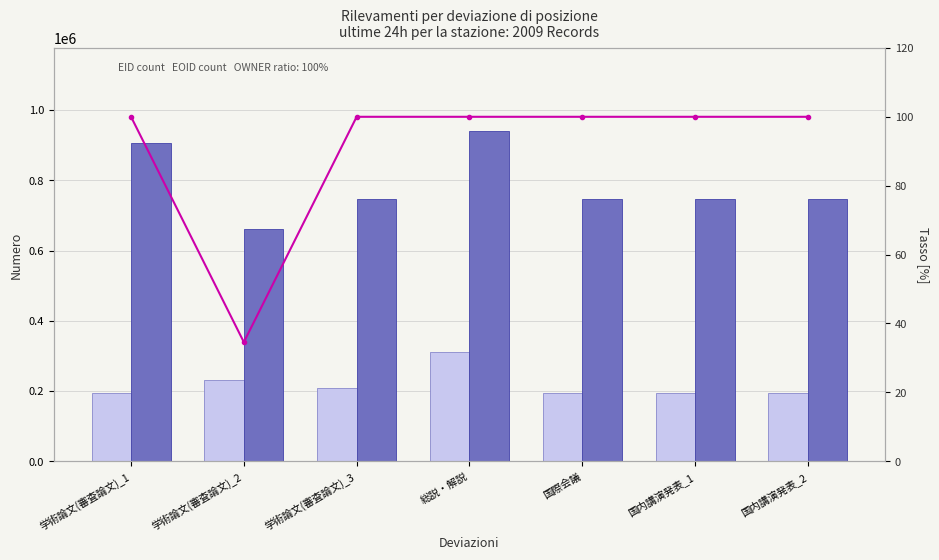

Reading left to right, extract all data points from this chart.

EID (deviazione dalla posizione): 学術論文(審査論文)_1=195208.0	学術論文(審査論文)_2=232535.0	学術論文(審査論文)_3=209899.0	総説・解説=309822.0	国際会議=195210.0	国内講演発表_1=195211.0	国内講演発表_2=195212.0
EOID (deviazione stazione): 学術論文(審査論文)_1=907252.0	学術論文(審査論文)_2=660628.0	学術論文(審査論文)_3=747713.0	総説・解説=941630.0	国際会議=747711.0	国内講演発表_1=747709.0	国内講演発表_2=747710.0
Percentuale OWNER: 学術論文(審査論文)_1=100.0	学術論文(審査論文)_2=34.6	学術論文(審査論文)_3=100.0	総説・解説=100.0	国際会議=100.0	国内講演発表_1=100.0	国内講演発表_2=100.0